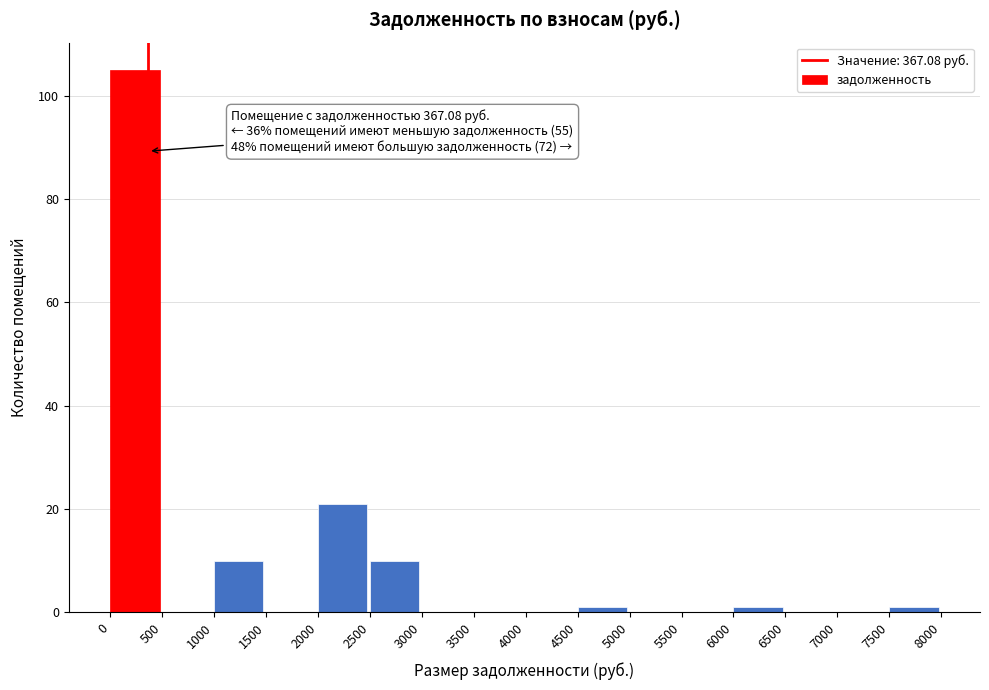

Over which range of the x-axis is the bar tallest?

0 to 500